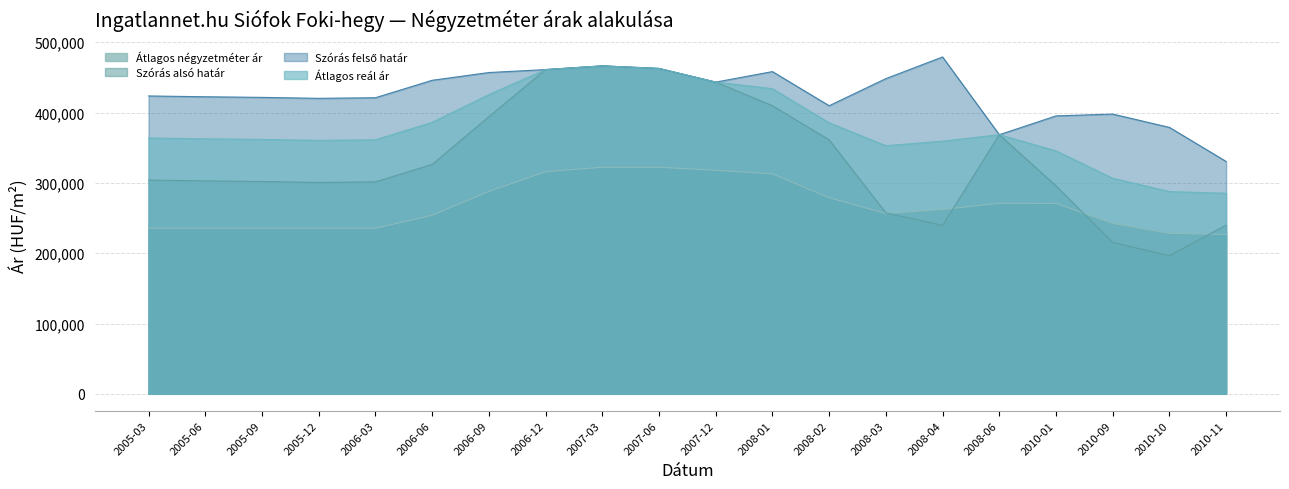

Which series changed the most between 2007-06 and 2008-03?

Szórás alsó határ